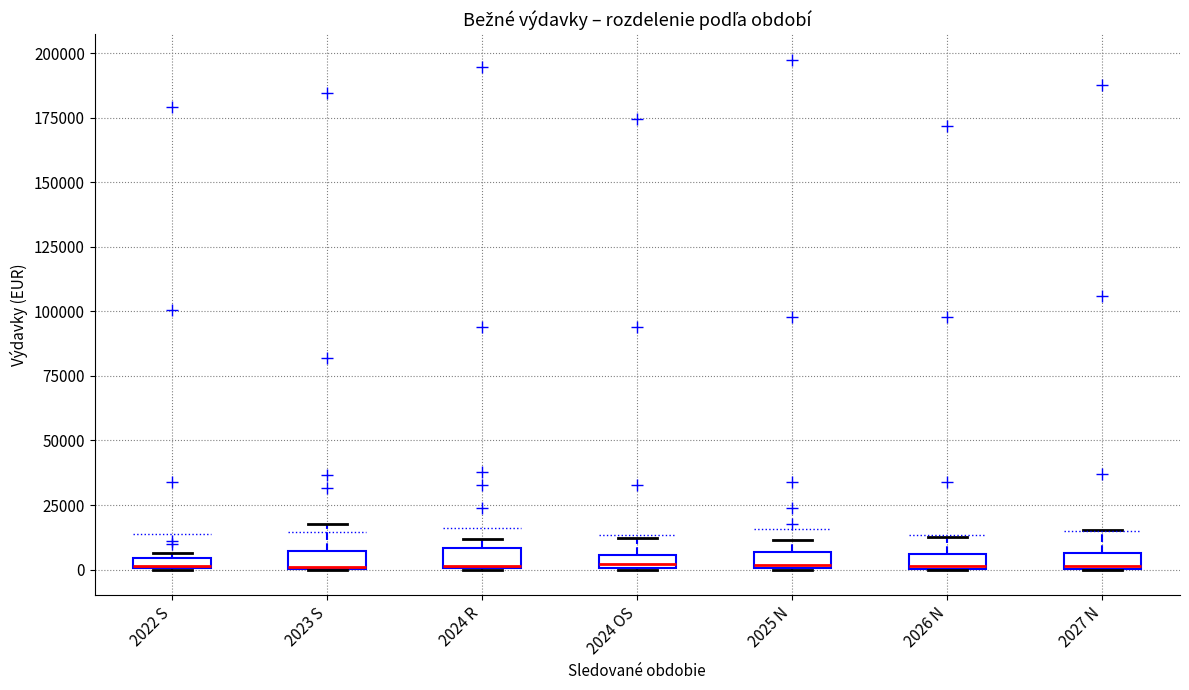

Where does the upper whisker of the box for 2027 N end on the y-axis? The values are not printed on the chart, so give them approximately, as read against the axis.

15000